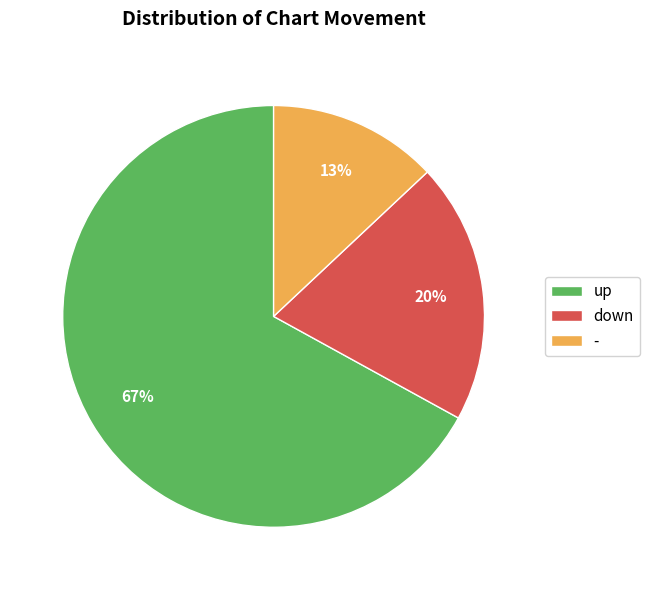

Do up and down together represent more than half of the pie?

Yes